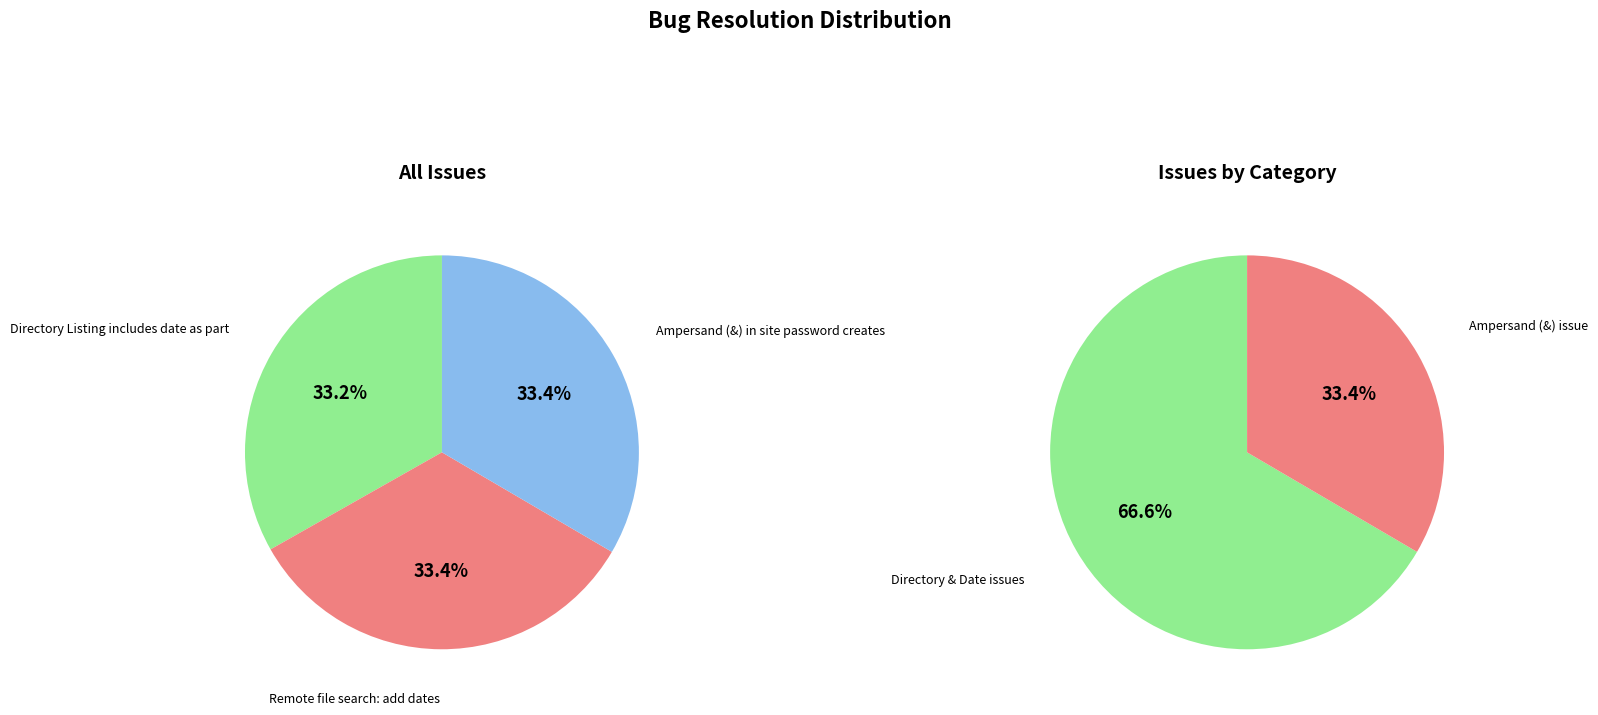

What is the smallest slice in the pie chart?

Directory Listing includes date as part